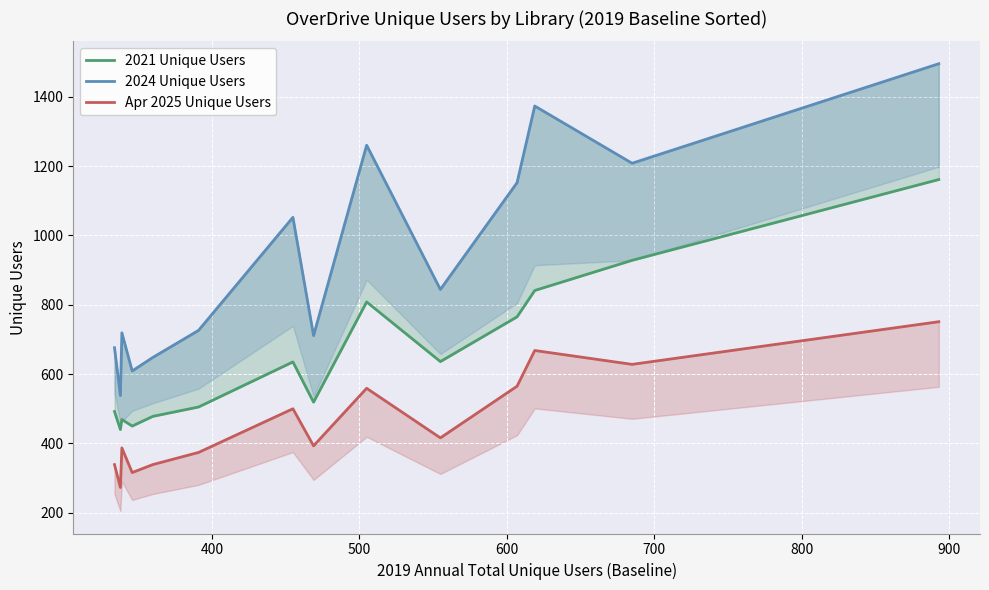

True or false: Apr 2025 Unique Users and 2024 Unique Users cross at least once.

False